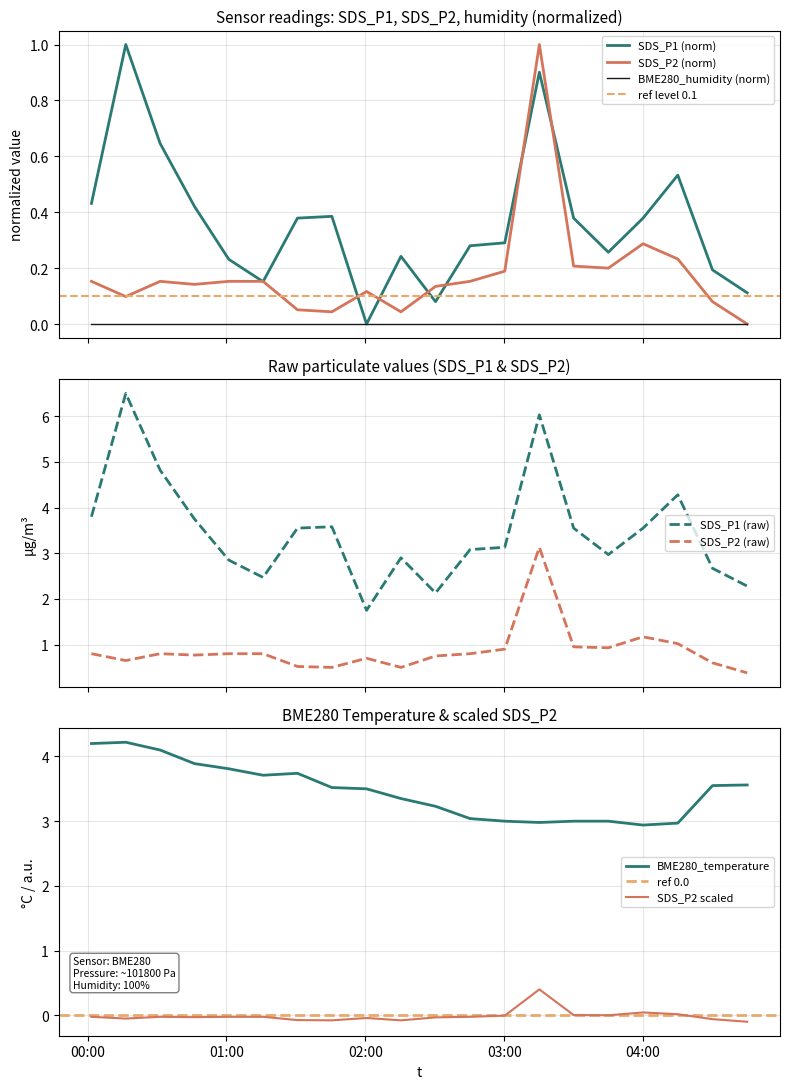

What is the highest value of the SDS_P1 (norm) series?

1.0